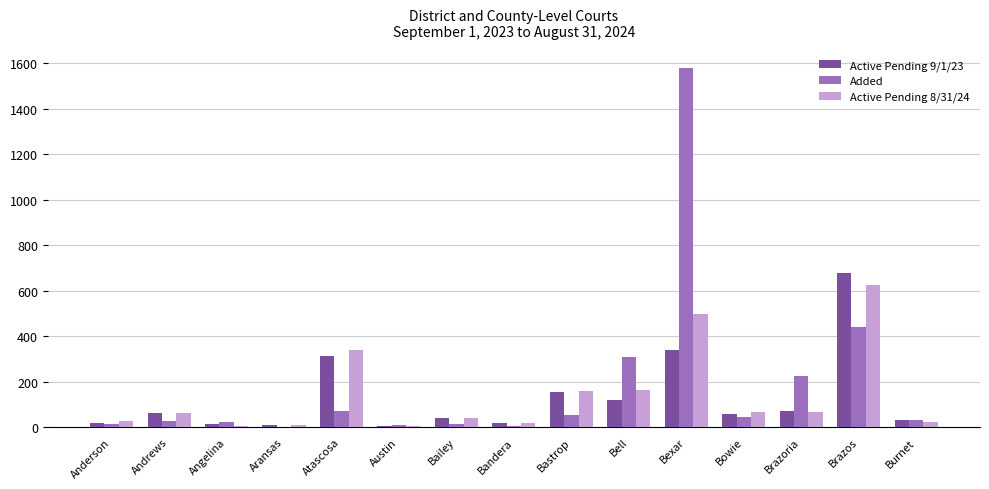

The Active Pending 9/1/23 series shows 340 at Bexar. True or false?

True